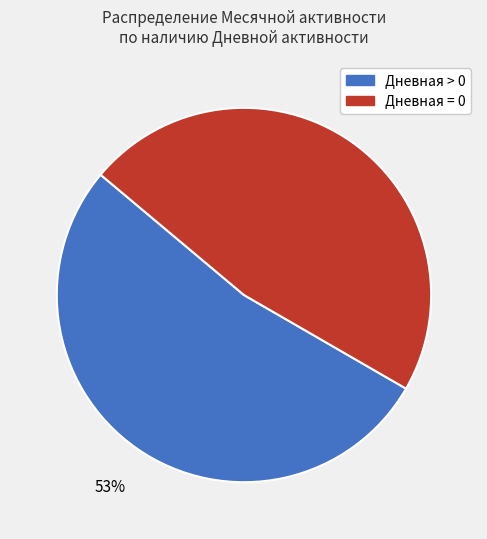

To the nearest percent, what is the difference between the largest and smallest slice percentages?

6%